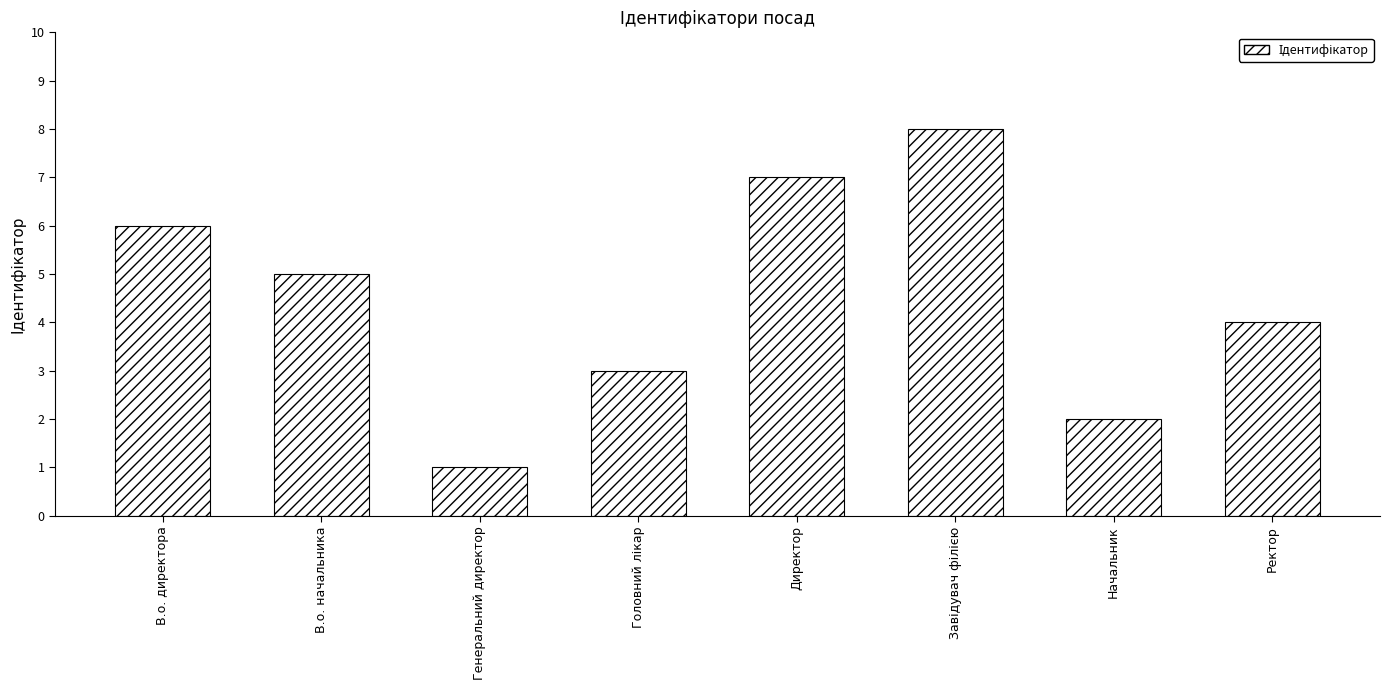

What is the value of the 2nd bar from the left?

5